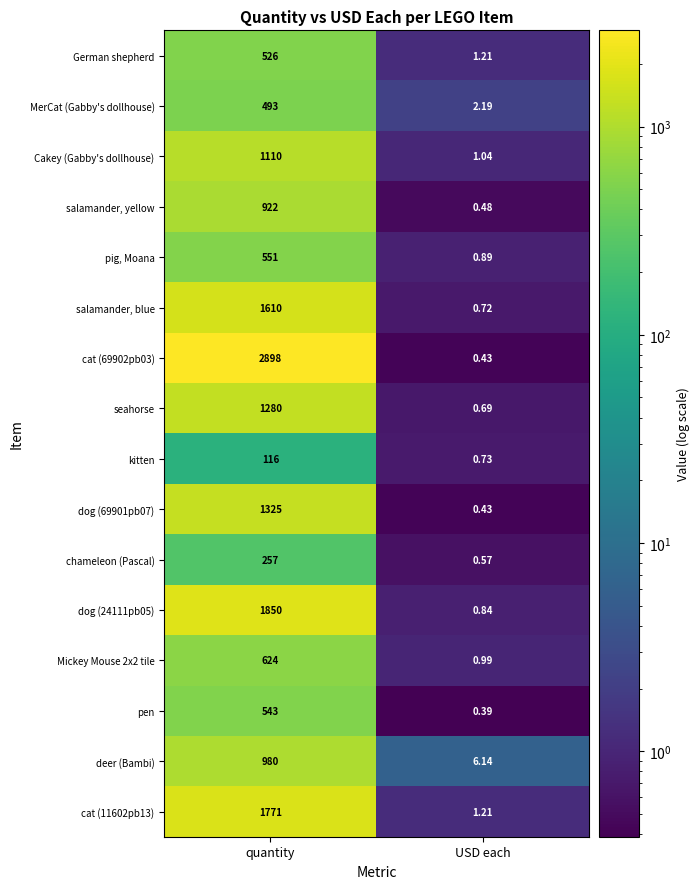

At which category is the sum across all series the highest?

quantity